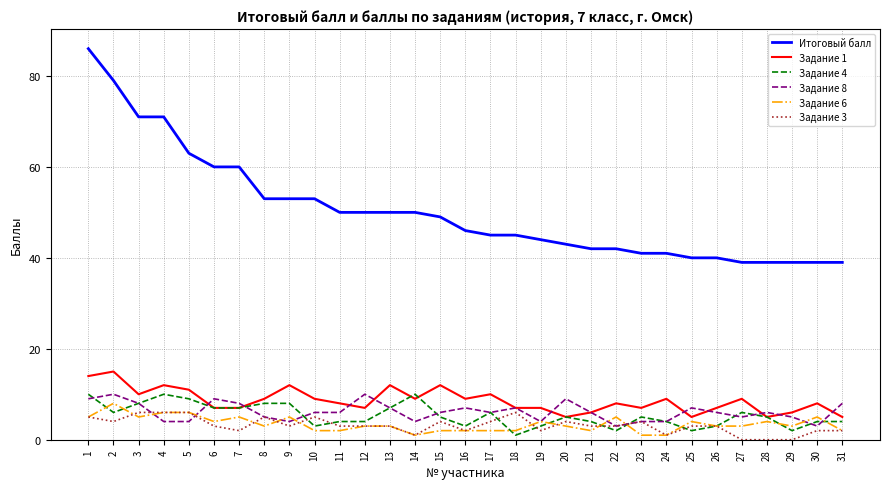

What are all the series names shown in the legend?

Итоговый балл, Задание 1, Задание 4, Задание 8, Задание 6, Задание 3